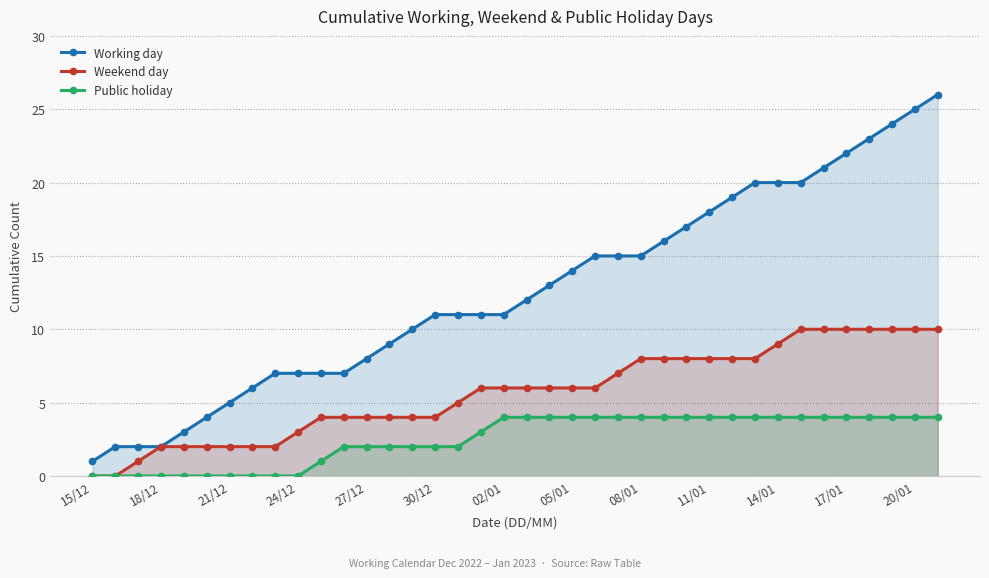

True or false: Public holiday and Weekend day cross at least once.

False